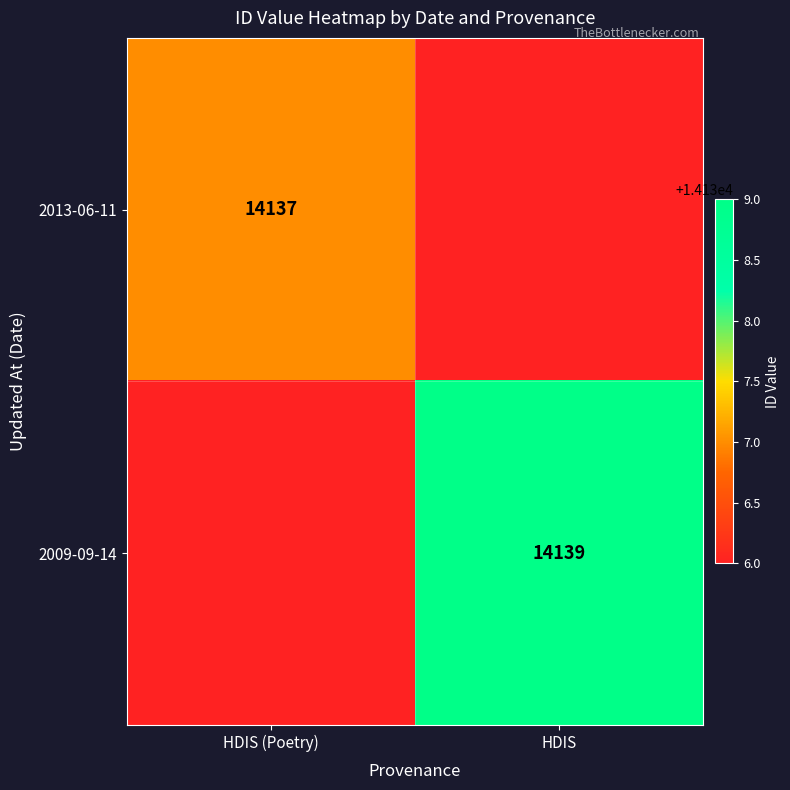

The value of 2013-06-11 at HDIS (Poetry) is 14137. True or false?

True